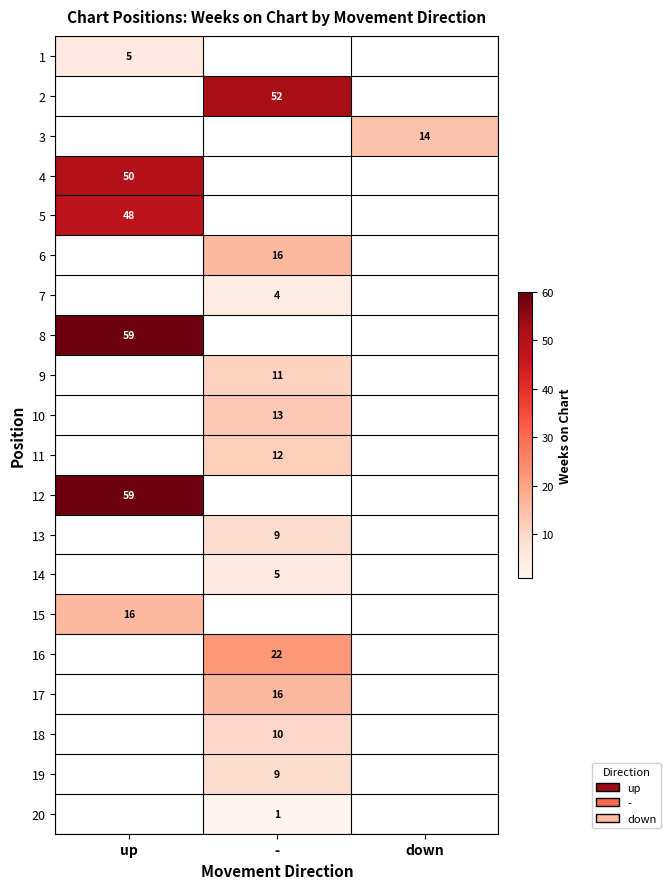

Between down and -, which is larger?

-